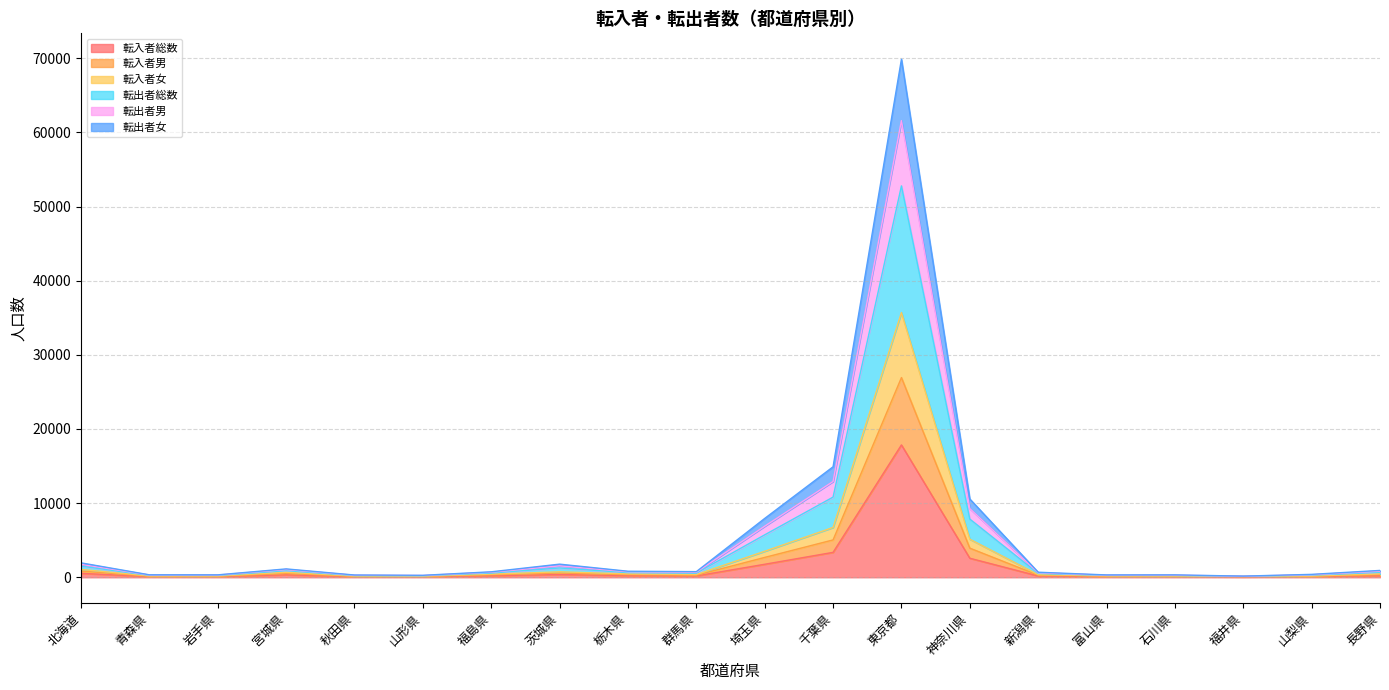

How many data points does each series have?

20